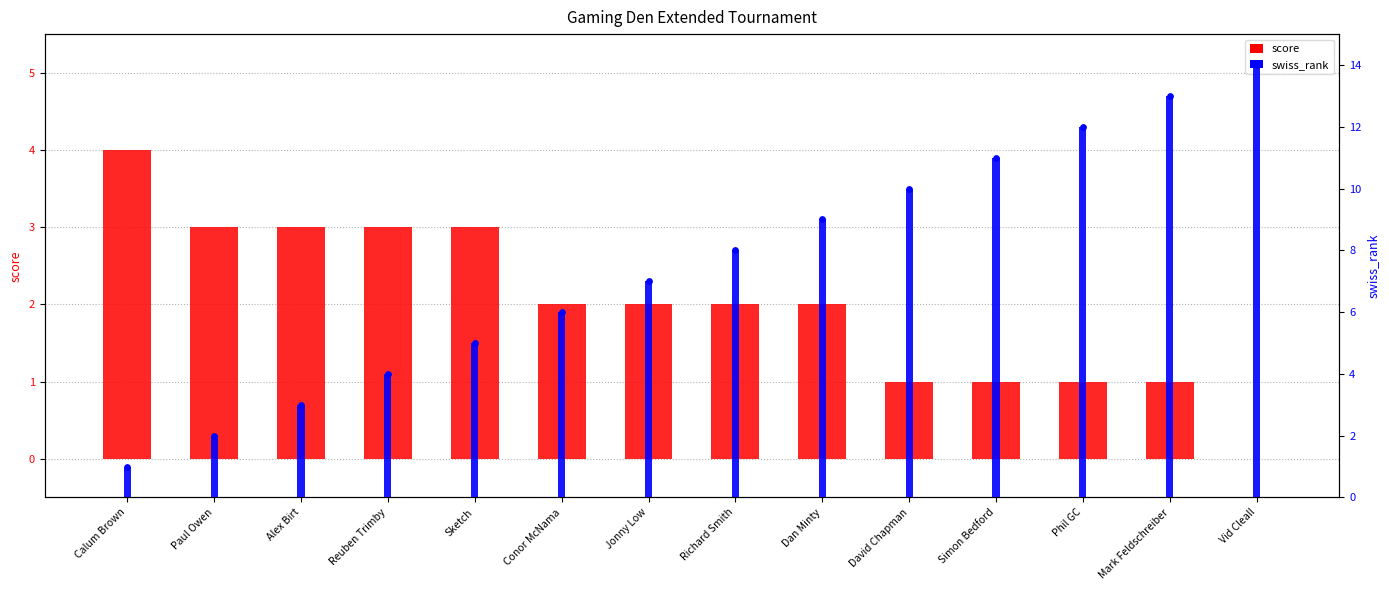

What is the total value across all series at Conor McNama?

14